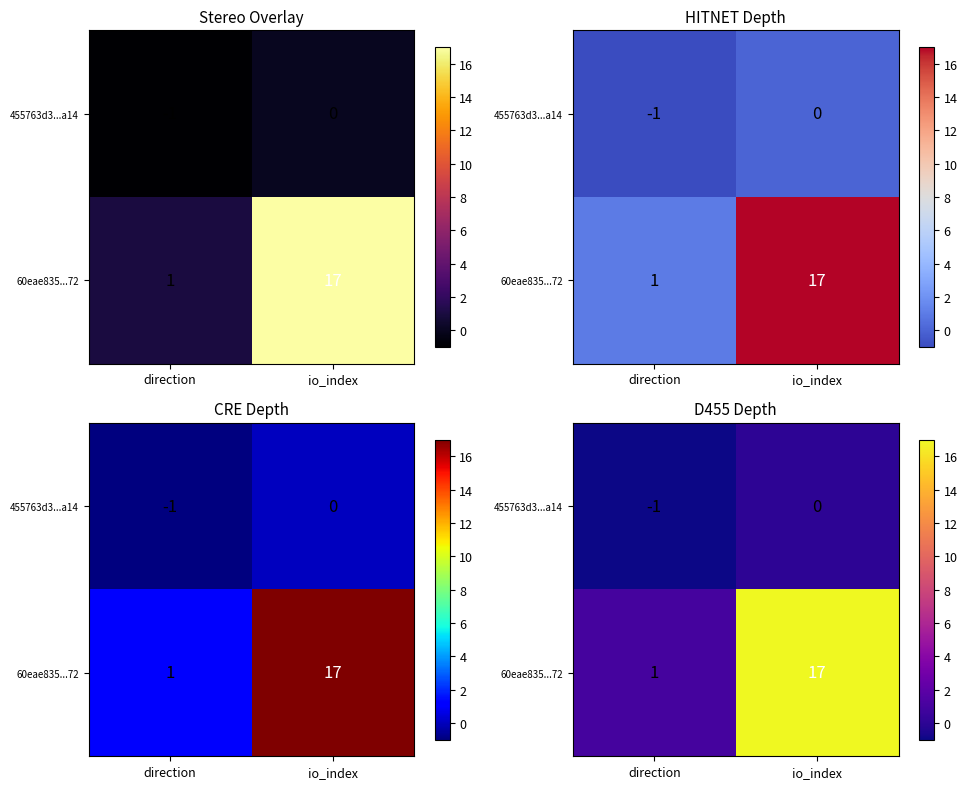

Between direction and io_index, which series saw the biggest shift?

60eae835...72